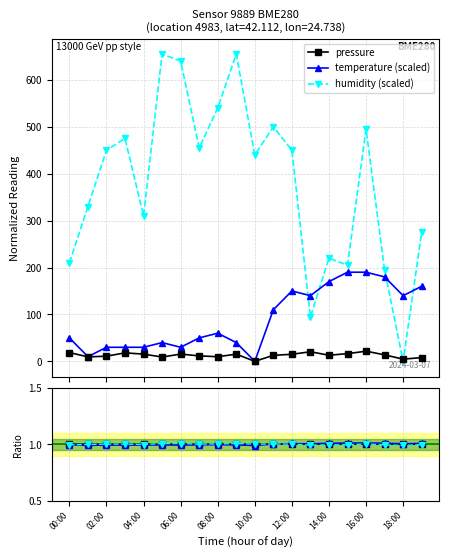

Count the number of categories in the chart.

20